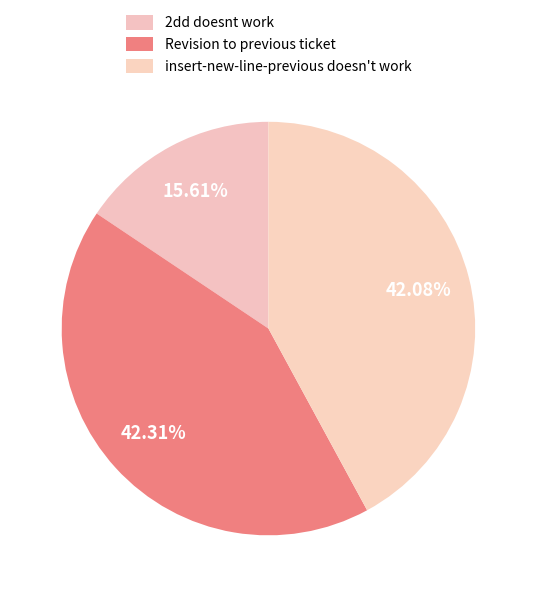

Count the number of slices in the pie.

3